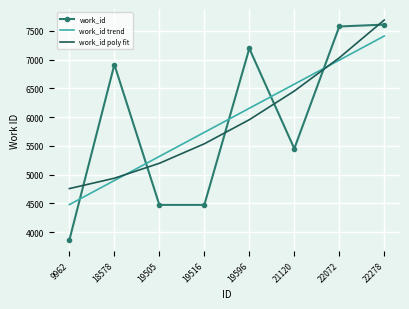

What is the total value across all series at 21120?

18476.1